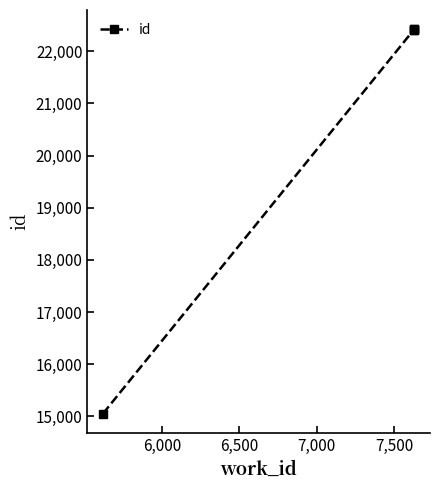

True or false: there are more than 2 points higher than both neighbors.

False